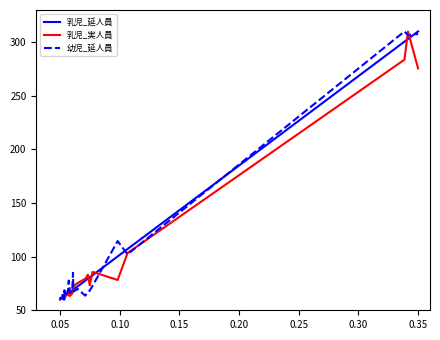

What is the highest value of the 乳児_延人員 series?

310.0